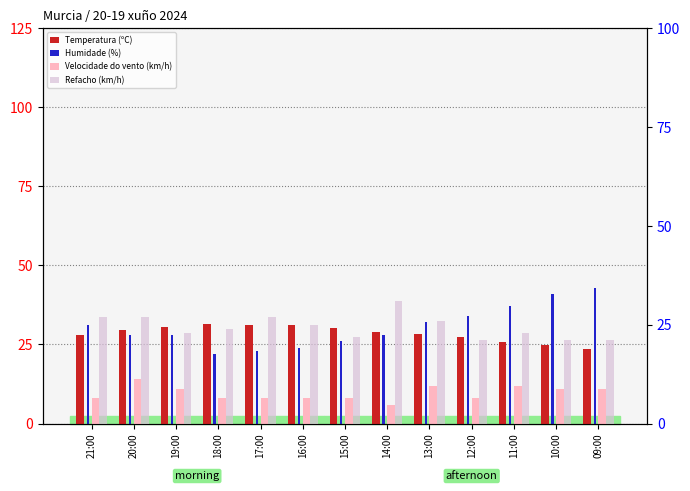

Is the value of Humidade (%) at 16:00 greater than the value of Velocidade do vento (km/h) at 12:00?

Yes